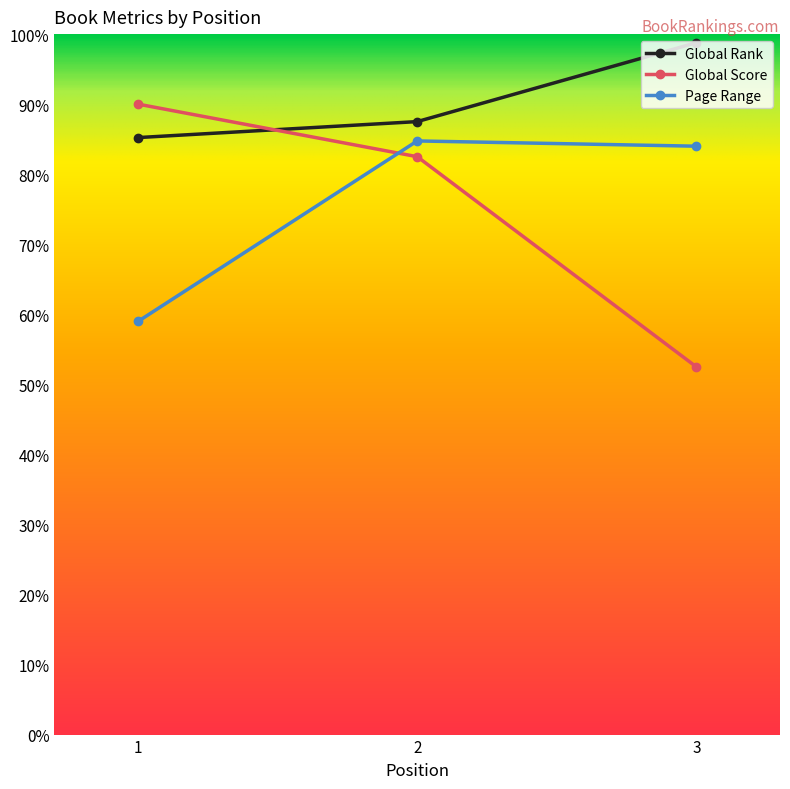

Where is Page Range nearest to the value 0?

1